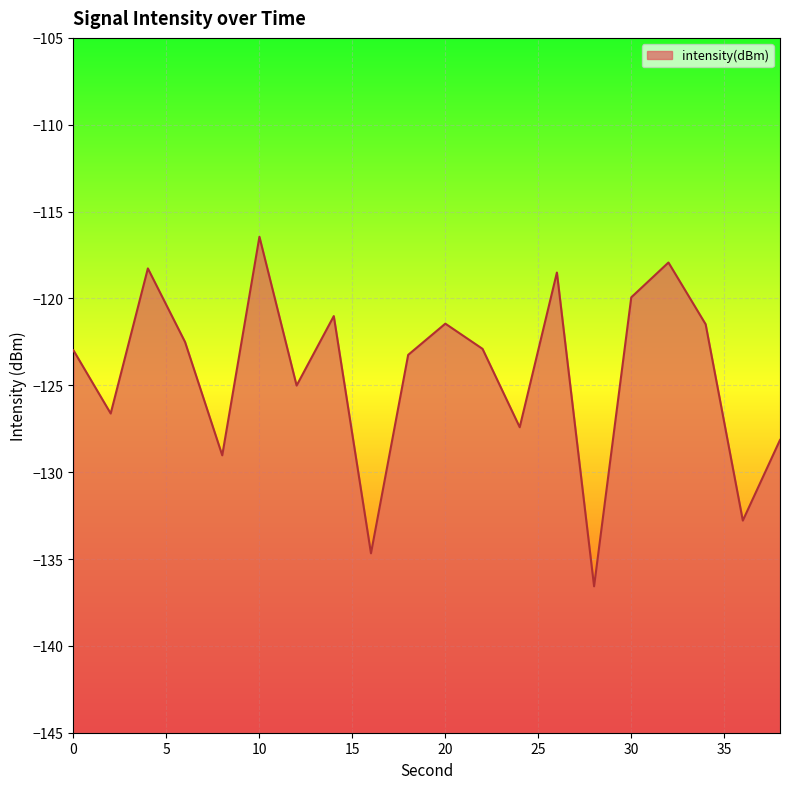

List the labels in order of value, largest first.

10, 32, 4, 26, 30, 14, 20, 34, 6, 22, 0, 18, 12, 2, 24, 38, 8, 36, 16, 28